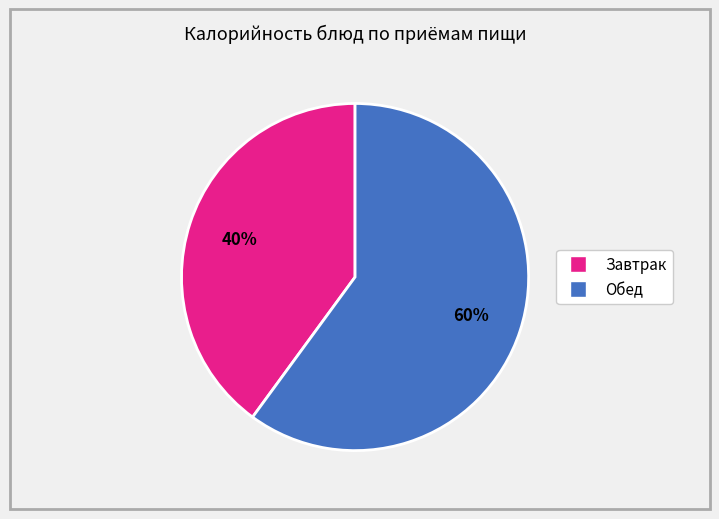

To the nearest percent, what is the difference between the largest and smallest slice percentages?

20%